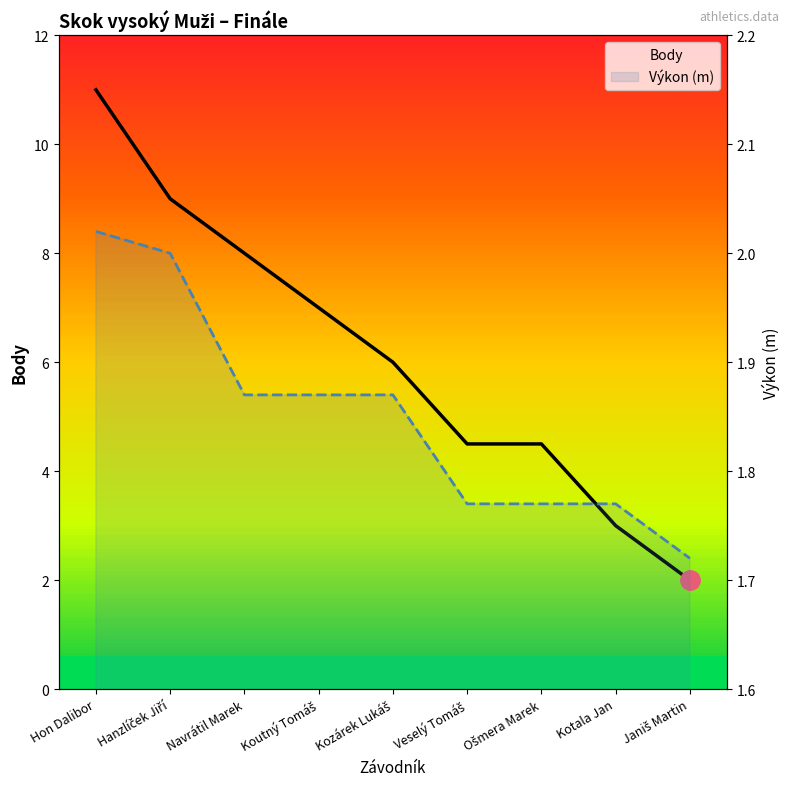

What is the total value across all series at Kotala Jan?

4.8